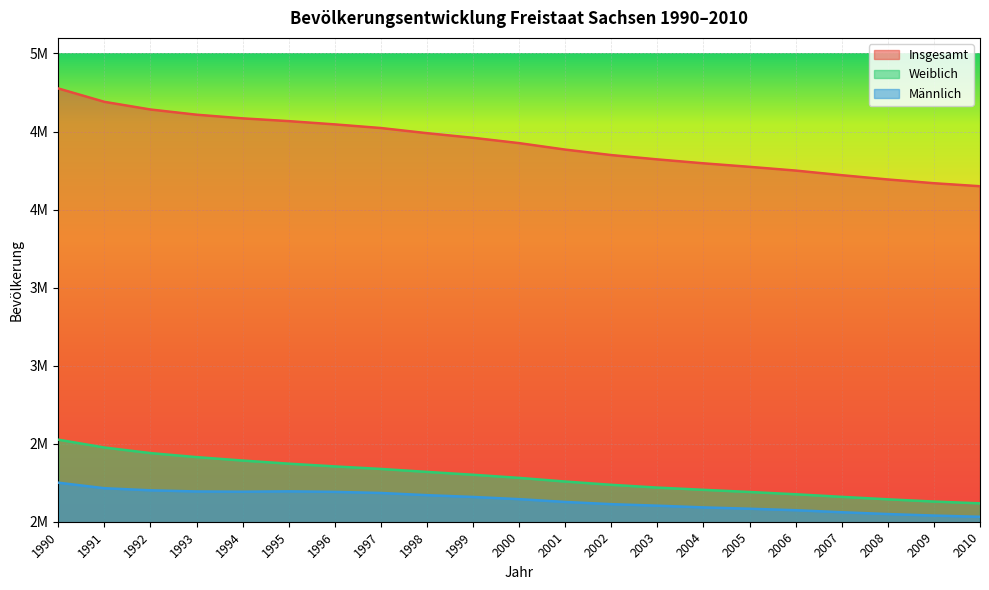

The Insgesamt series shows 4775914 at 1990. True or false?

True